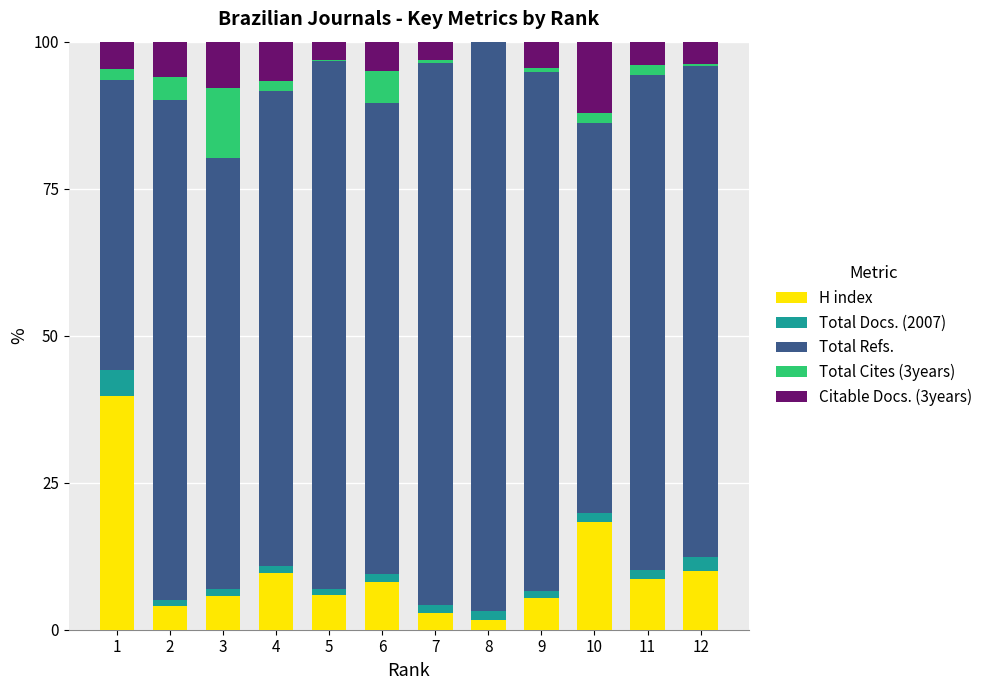

What value does the H index series have at 10?

18.2